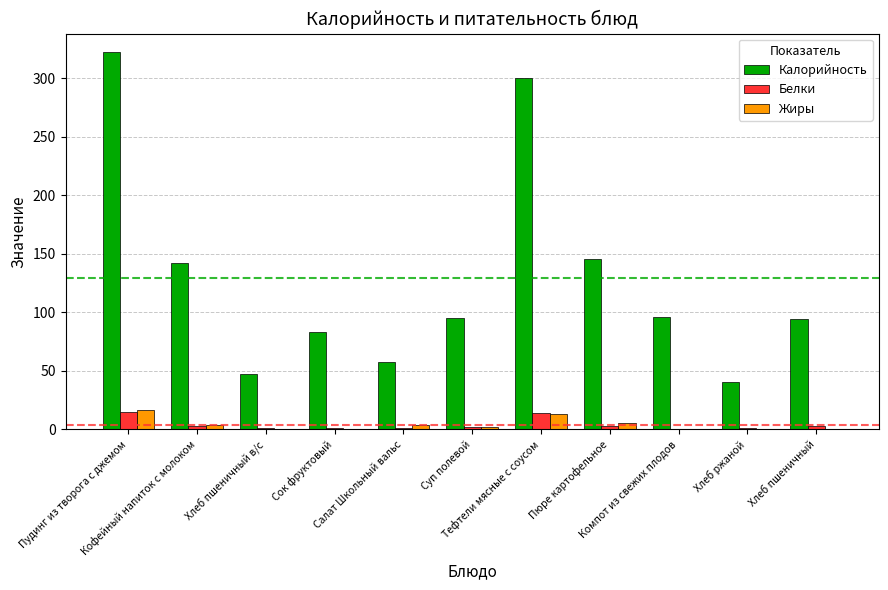

Which series has the largest total across all categories?

Калорийность